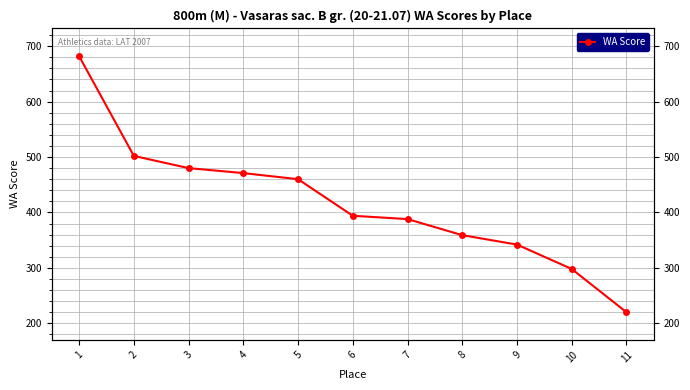

What is the smallest value displayed?

220